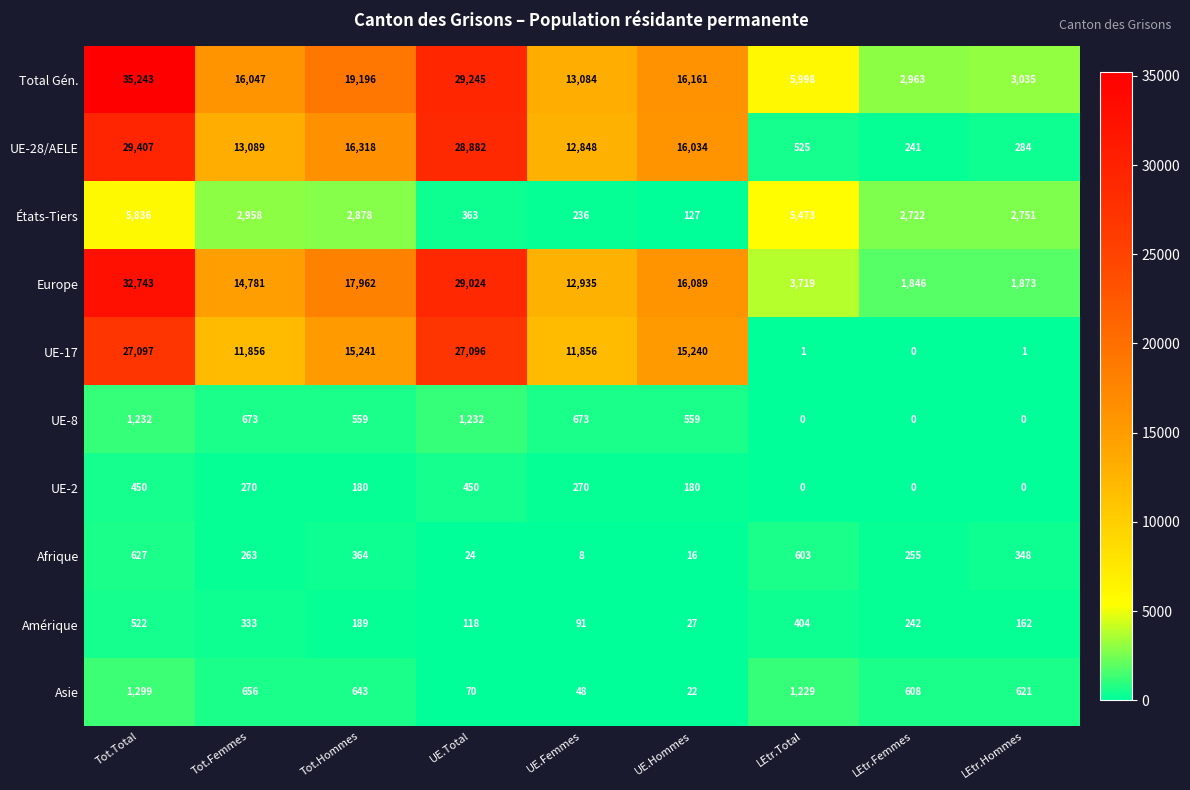

Rank the series by their maximum value, from lowest to highest.

UE-2, Amérique, Afrique, UE-8, Asie, États-Tiers, UE-17, UE-28/AELE, Europe, Total Gén.